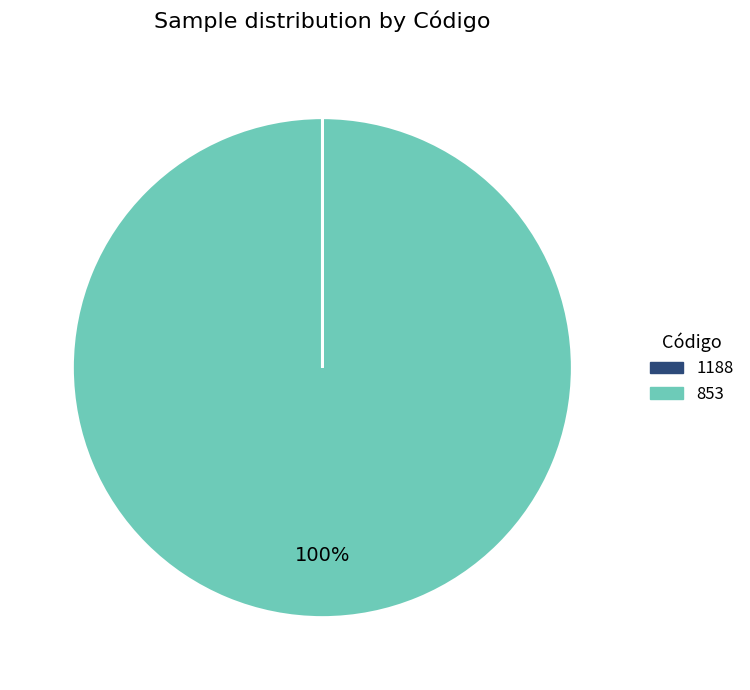

Is it true that 853 is 100% of the pie?

True